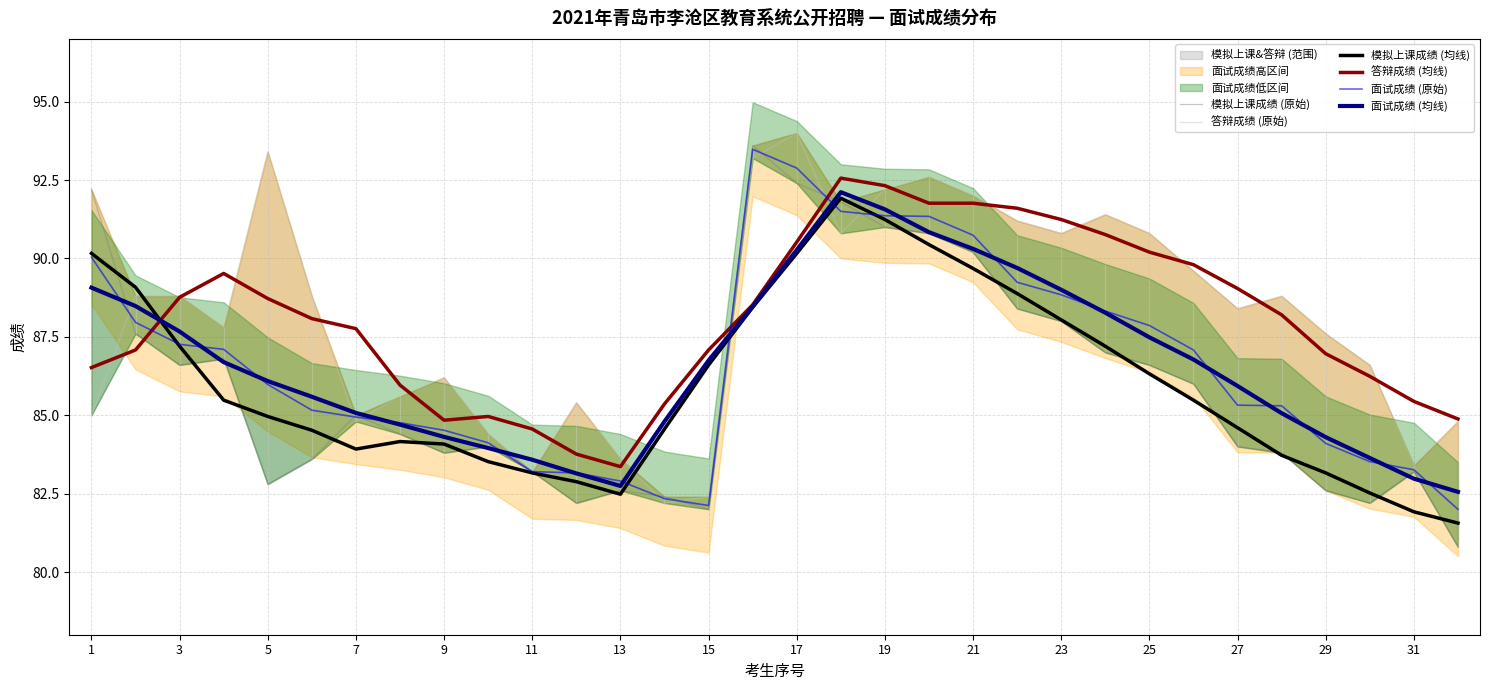

The value of 面试成绩 (原始) at 13 is 82.9. True or false?

True